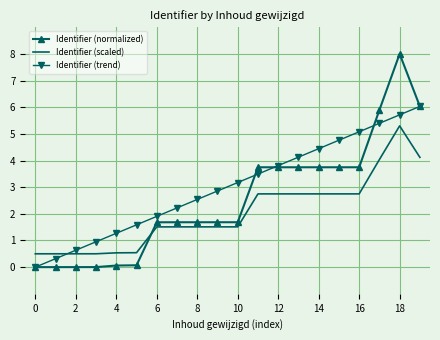

Which series has the largest total across all categories?

Identifier (trend)